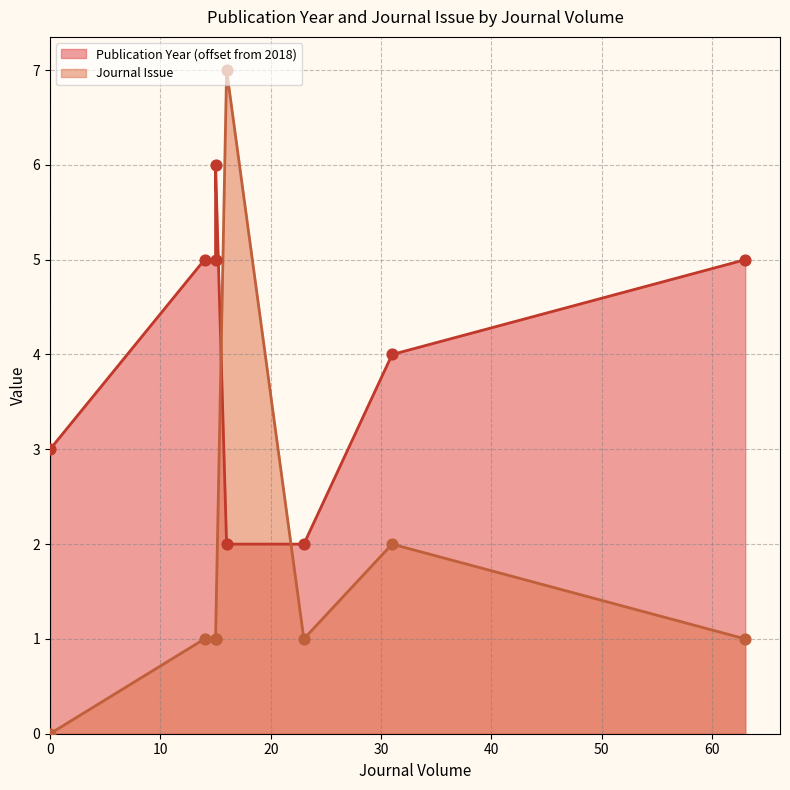

Which series contains the lowest Y value?

Journal Issue